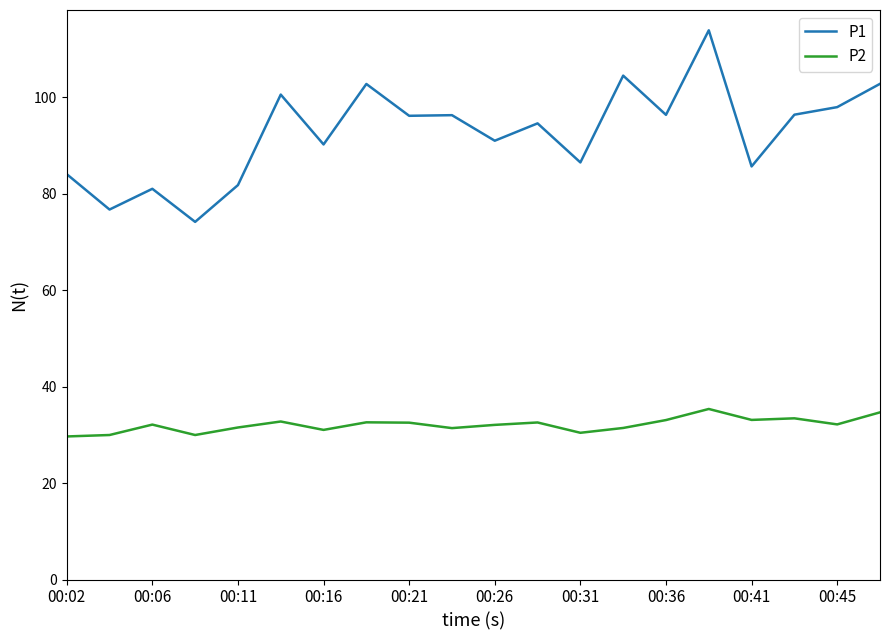

True or false: P1 has more than 1 points higher than both neighbors.

True